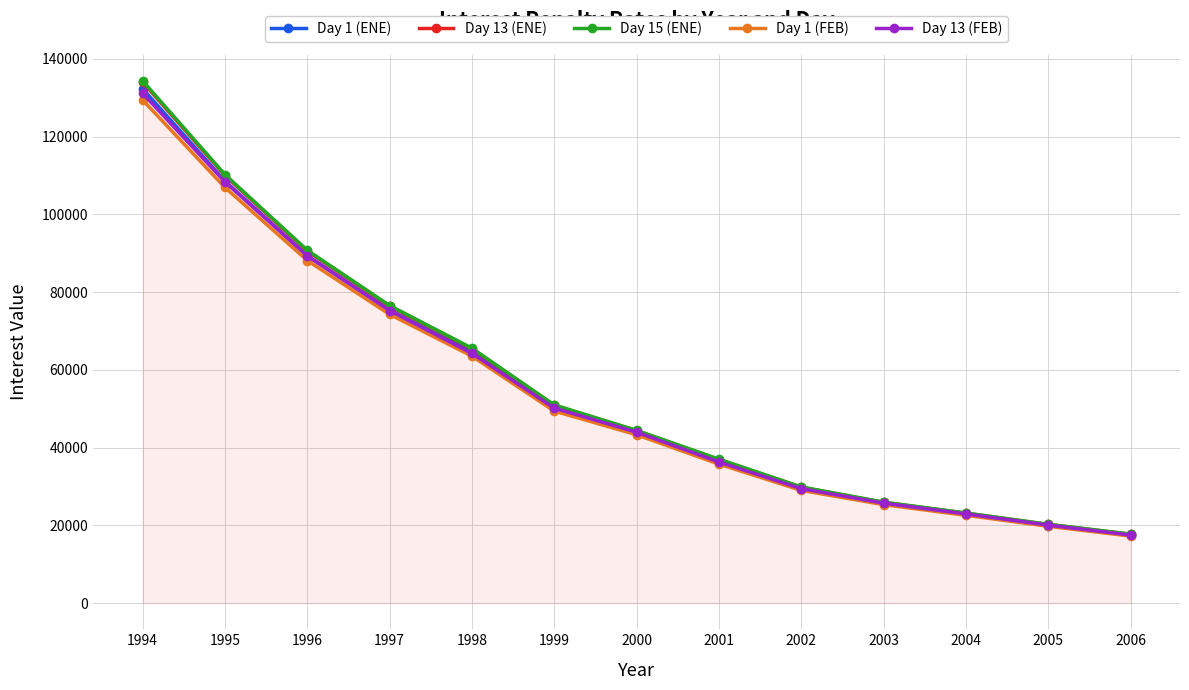

Reading left to right, extract all data points from this chart.

Day 1 (ENE): 1994=132248.5	1995=108515.1	1996=89360.1	1997=75363.4	1998=64547.0	1999=50185.3	2000=43752.0	2001=36448.6	2002=29419.2	2003=25571.5	2004=22820.2	2005=19963.0	2006=17478.7
Day 13 (ENE): 1994=134011.5	1995=109962.0	1996=90551.9	1997=76368.7	1998=65408.1	1999=50855.1	2000=44336.2	2001=36935.5	2002=29812.4	2003=25913.5	2004=23125.6	2005=20230.3	2006=17712.9
Day 15 (ENE): 1994=134305.4	1995=110203.2	1996=90750.5	1997=76536.2	1998=65551.7	1999=50966.8	2000=44433.5	2001=37016.6	2002=29878.0	2003=25970.5	2004=23176.5	2005=20274.8	2006=17751.9
Day 1 (FEB): 1994=129375.5	1995=106894.3	1996=88110.9	1997=74255.3	1998=63509.1	1999=49383.4	2000=43294.7	2001=35739.9	2002=28991.4	2003=25320.0	2004=22587.5	2005=19756.1	2006=17239.6
Day 13 (FEB): 1994=131100.3	1995=108319.6	1996=89286.0	1997=75241.1	1998=64215.2	1999=50152.5	2000=43969.1	2001=36296.9	2002=29443.5	2003=25715.1	2004=22940.1	2005=20064.7	2006=17509.1